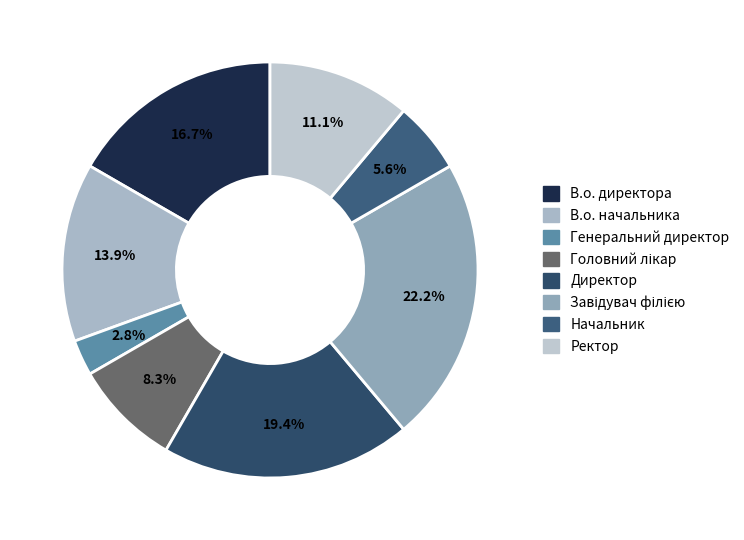

What percentage is the В.о. директора slice, to the nearest percent?

17%